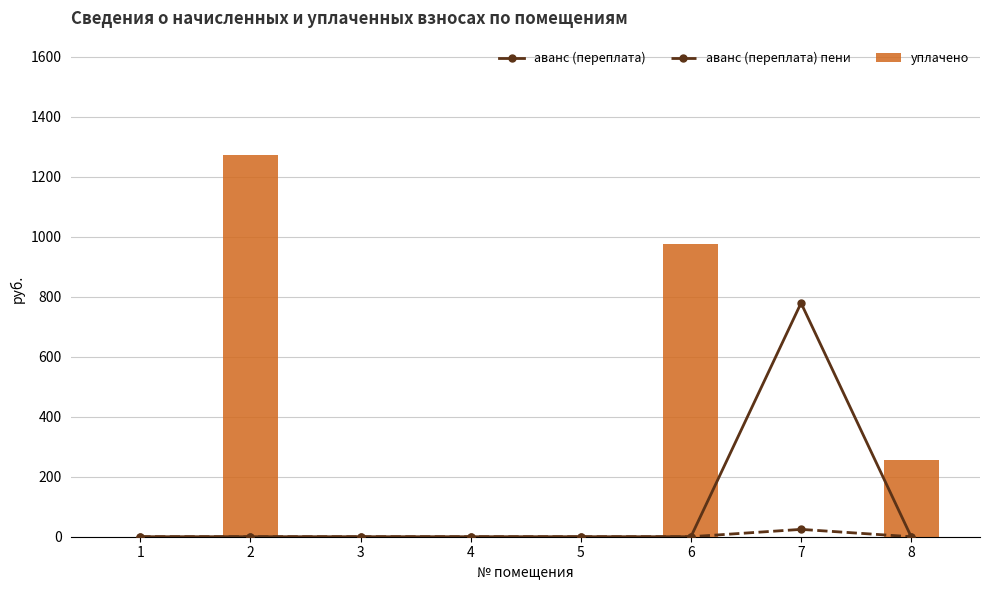

Reading right to left, extract all data points from this chart.

аванс (переплата): 8=0.0	7=778.9	6=0.0	5=0.0	4=0.0	3=0.0	2=0.0	1=0.0
аванс (переплата) пени: 8=0.0	7=24.5	6=0.0	5=0.0	4=0.0	3=0.0	2=0.0	1=0.0
уплачено: 8=254.8	7=0.0	6=975.7	5=0.0	4=0.0	3=0.0	2=1271.8	1=0.0